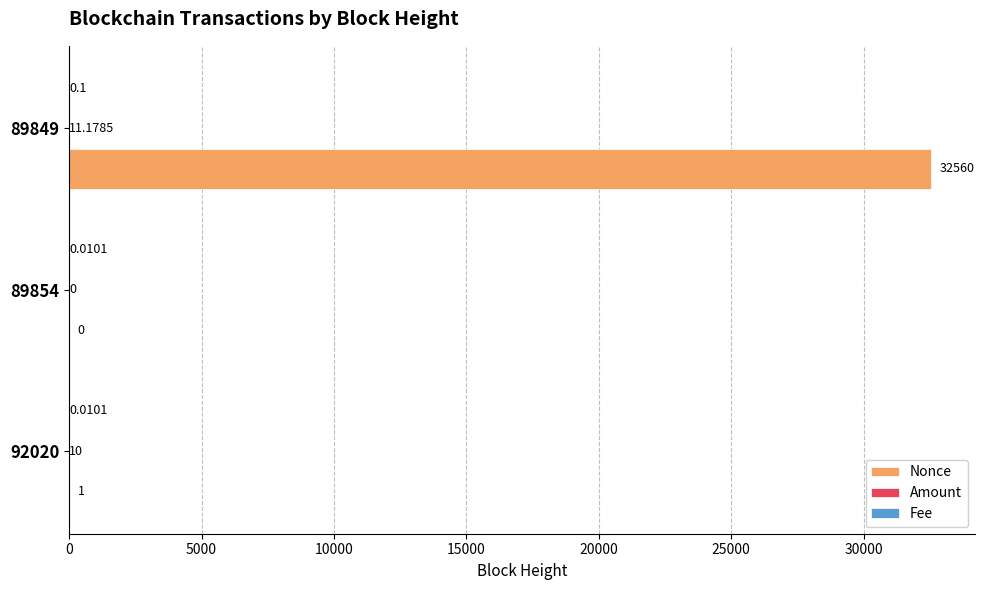

Which series has the largest total across all categories?

Nonce